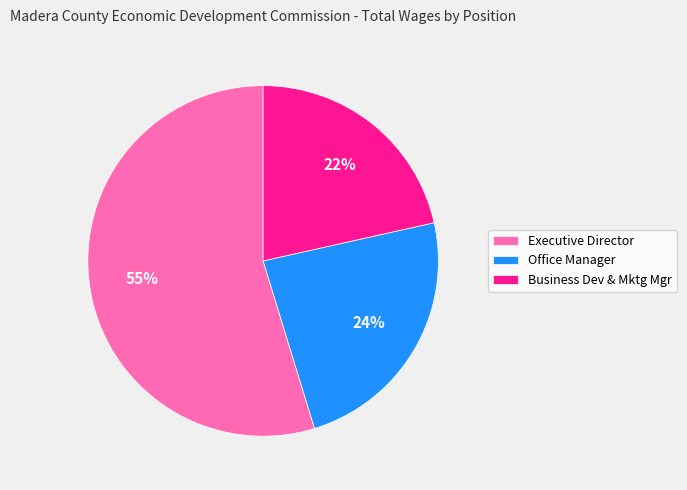

Is it true that Executive Director is 42% of the pie?

False